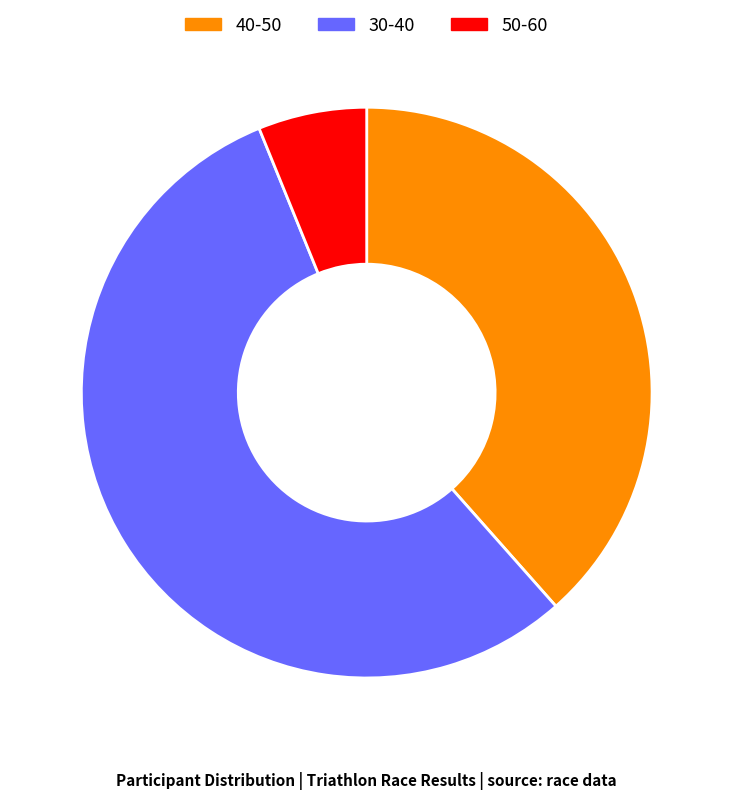

Is there any slice that represents more than half of the pie?

Yes